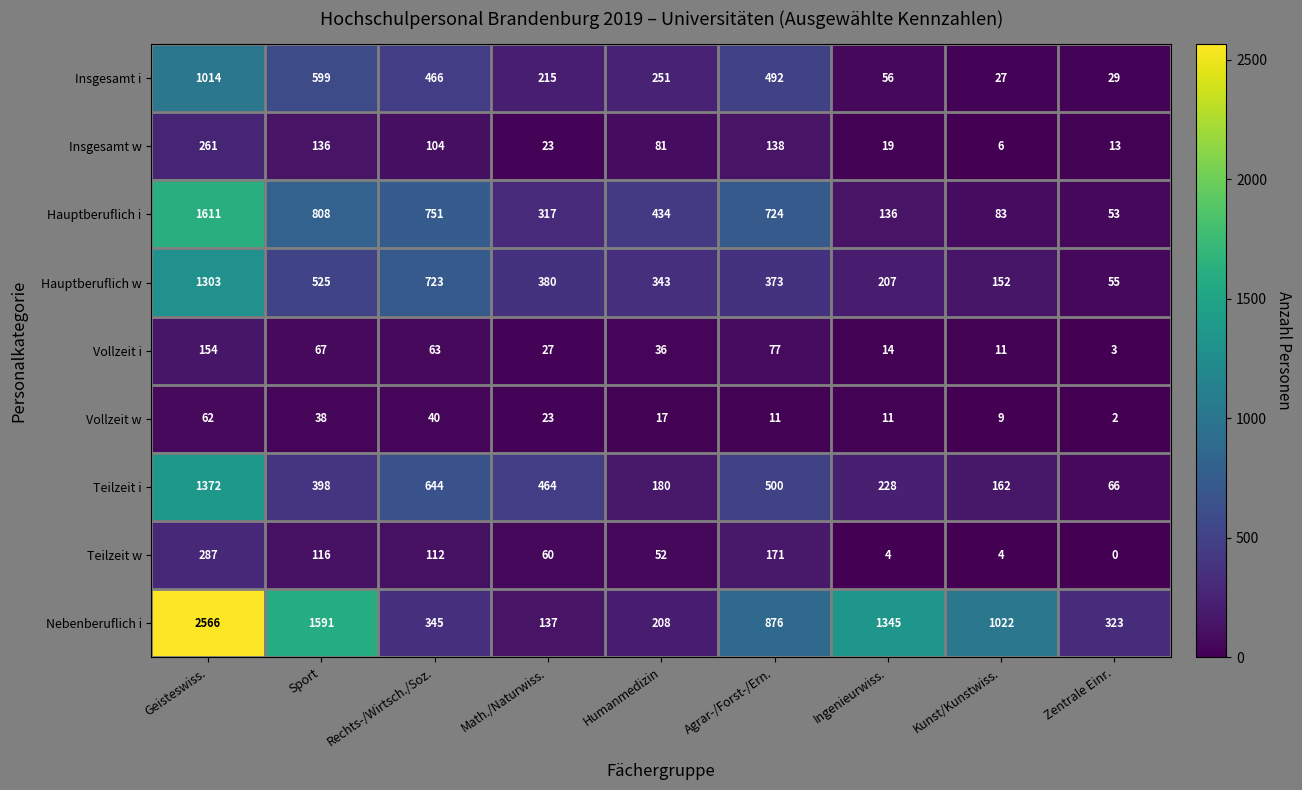

The Teilzeit w series shows 287 at Geisteswiss.. True or false?

True